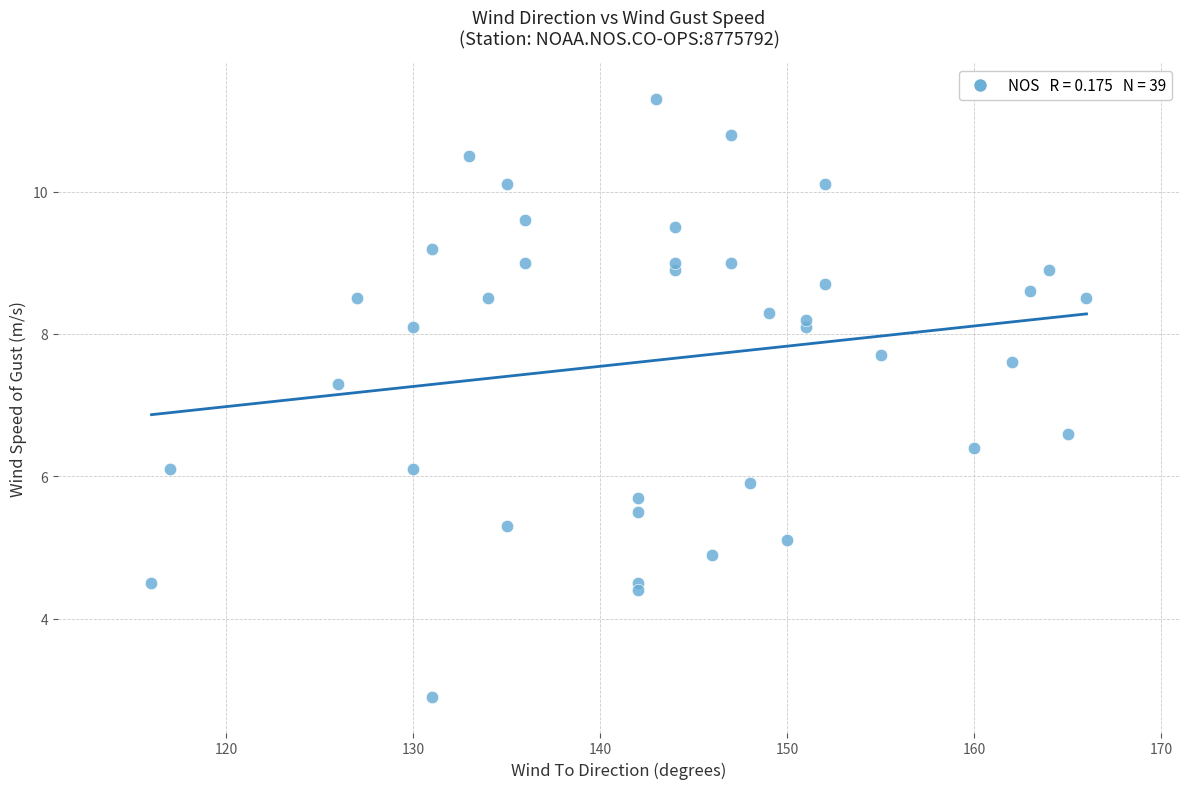

What is the range of Y values (max minus min)?

8.4